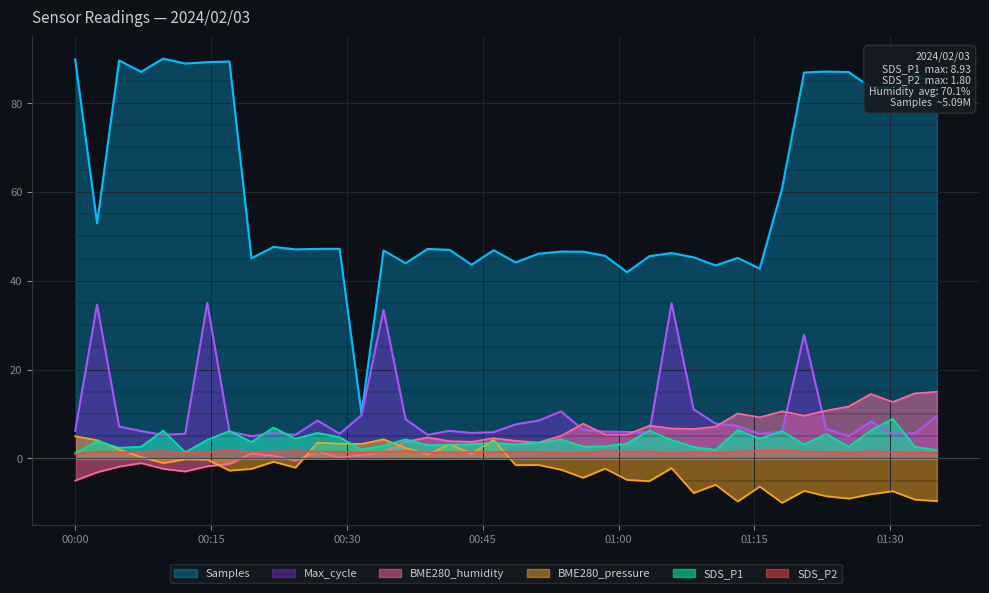

Which series has the largest total across all categories?

Samples